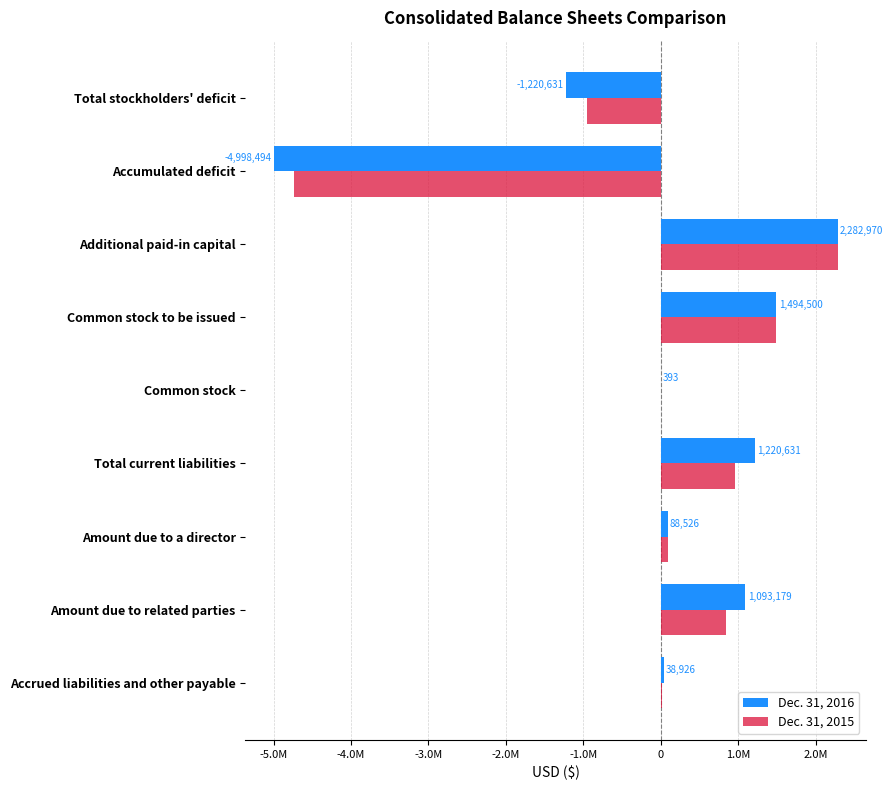

What are all the series names shown in the legend?

Dec. 31, 2016, Dec. 31, 2015